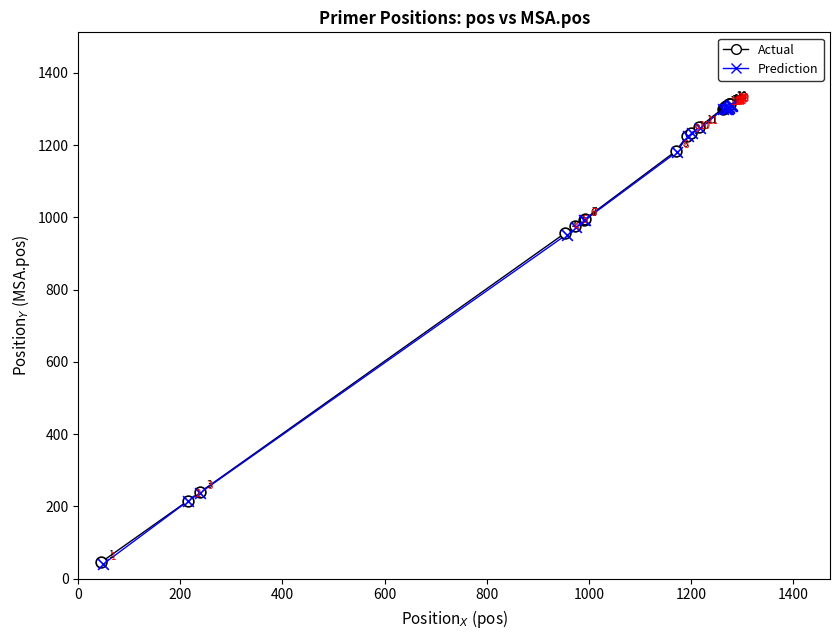

Which series reaches the maximum Y coordinate?

Actual